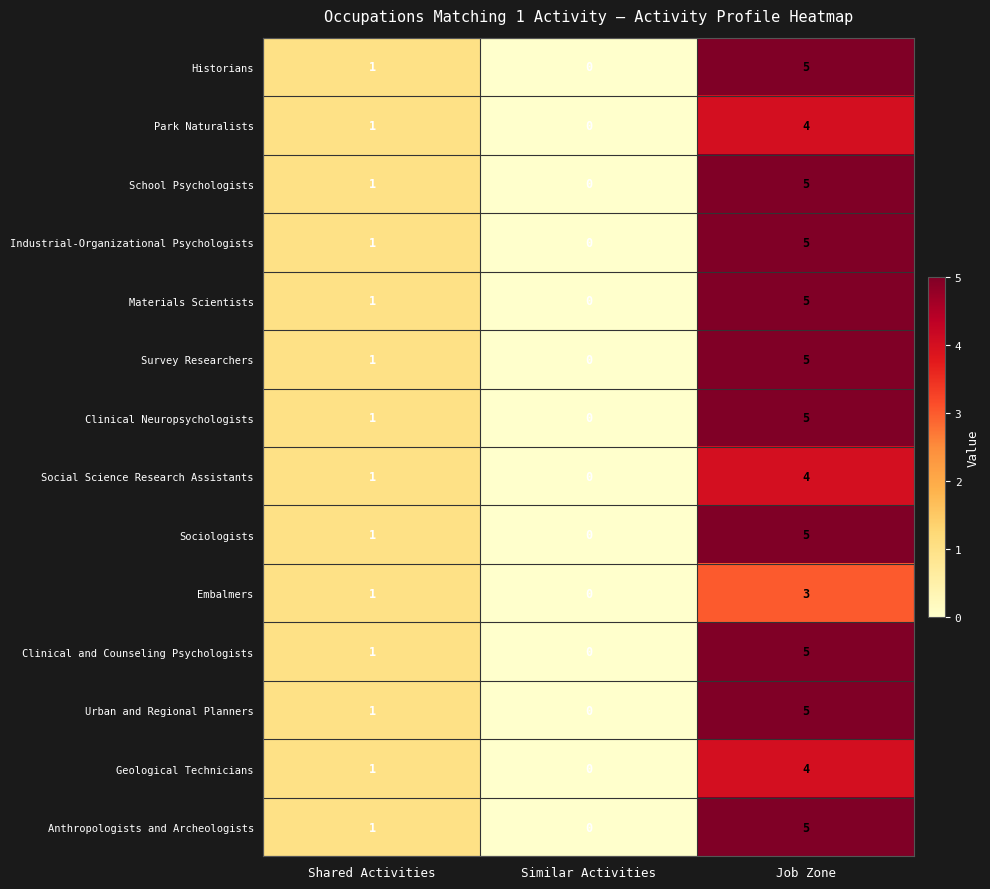

True or false: Survey Researchers has a value of 1 at Shared Activities.

True